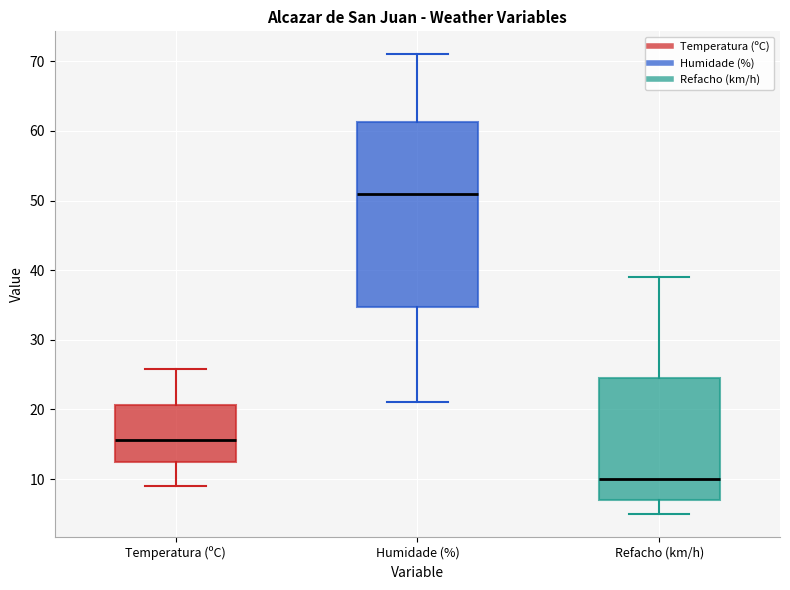

Reading left to right, read every box against the y-axis: the position of its median line, the range the box covers, and the ends of its whiskers. The values are not printed on the chart, so give them approximately, as read against the axis.

Temperatura (ºC): median 16, box 12 to 21, whiskers 9 to 26
Humidade (%): median 51, box 35 to 61, whiskers 21 to 71
Refacho (km/h): median 10, box 7 to 25, whiskers 5 to 39